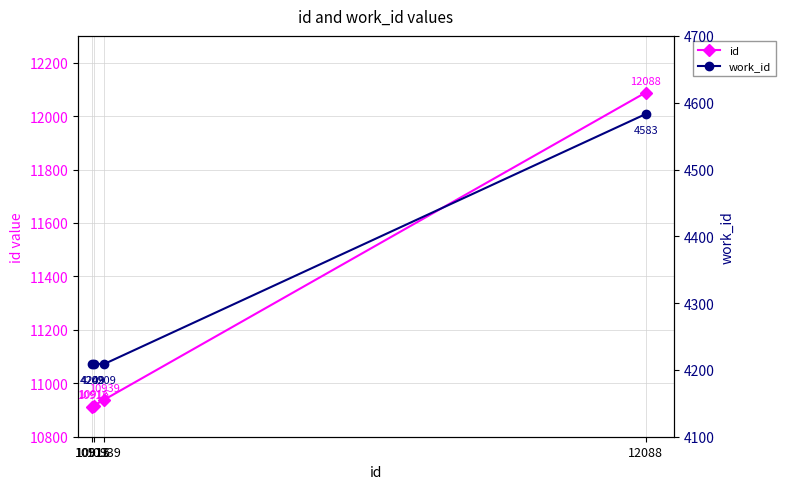

True or false: work_id and id intersect in this chart.

False